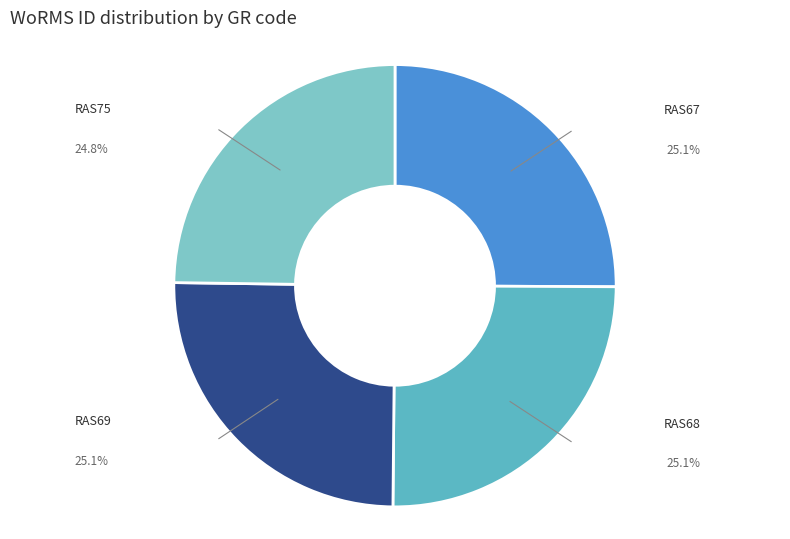

Does any single category account for the majority?

No